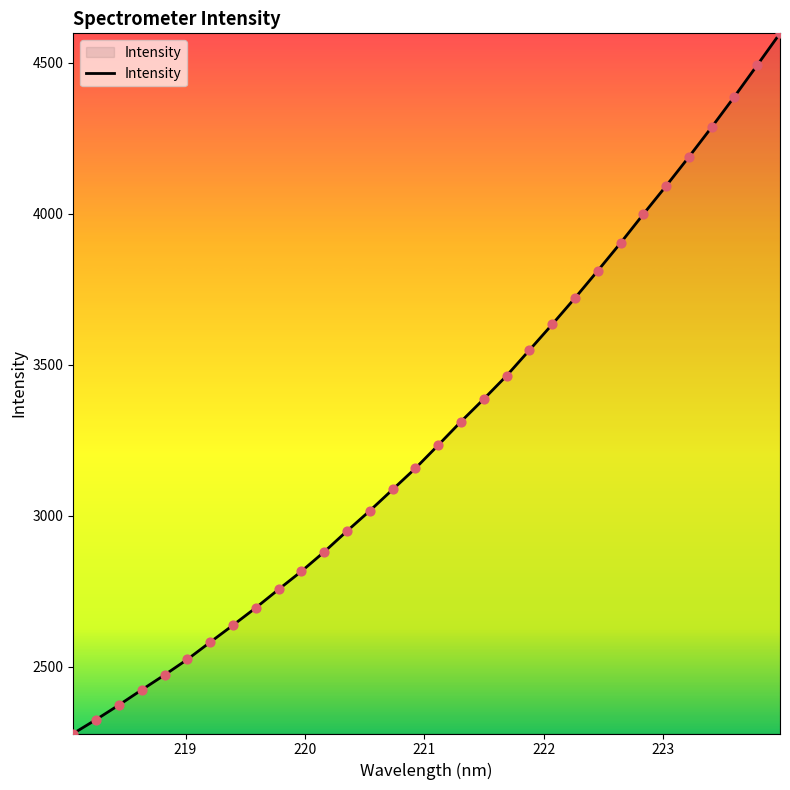

What is the greatest value displayed?

4597.3